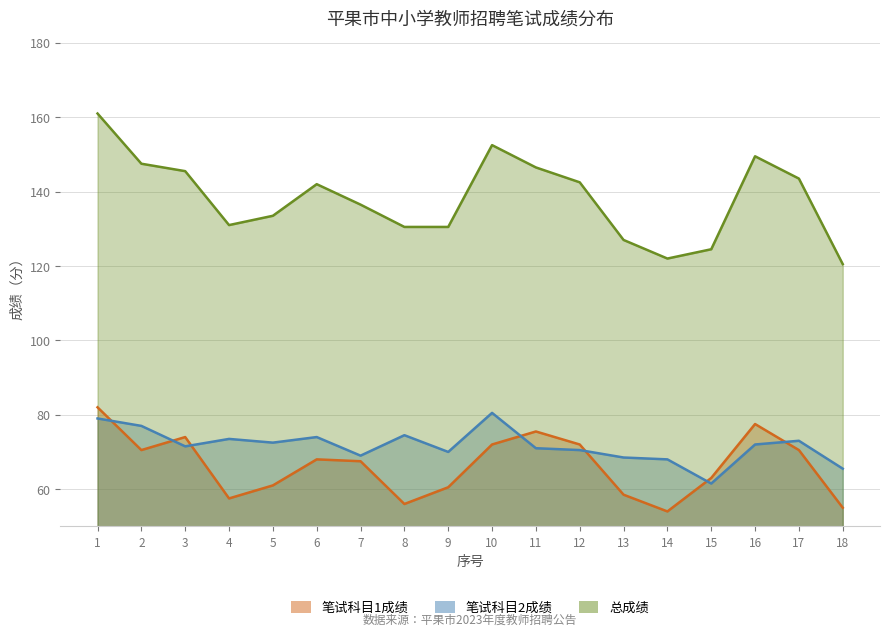

What is the value of the 笔试科目2成绩 point at the 8th from the left?

74.5